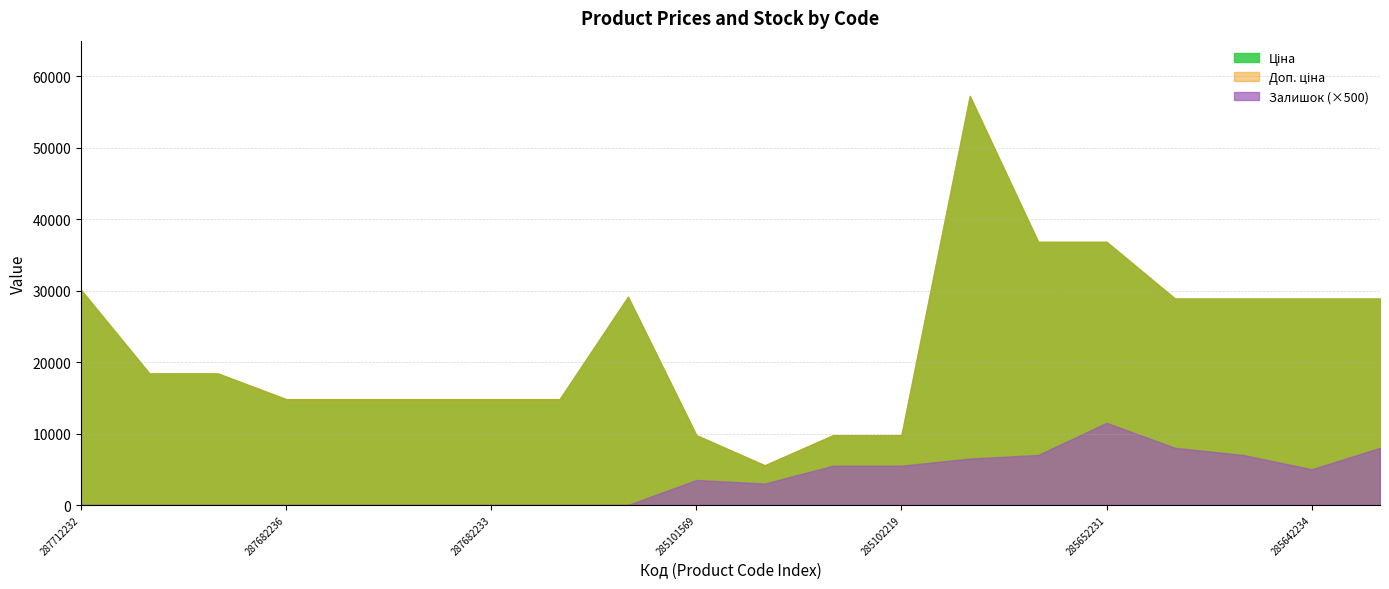

Reading left to right, what are all the values shown in this chart?

Ціна: 287712232=30102.8	287692233=18420.9	287692231=18420.9	287682236=14817.6	287682235=14817.6	287682234=14817.6	287682233=14817.6	287682231=14817.6	287702232=29152.3	285101569=9775.5	10832185=5560.3	285102221=9775.5	285102219=9775.5	285662232=57258.0	285652233=36841.8	285652231=36841.8	285642236=28901.7	285642235=28901.7	285642234=28901.7	285642233=28901.7
Доп. ціна: 287712232=30102.8	287692233=18420.9	287692231=18420.9	287682236=14817.6	287682235=14817.6	287682234=14817.6	287682233=14817.6	287682231=14817.6	287702232=29152.3	285101569=9775.5	10832185=5560.3	285102221=9775.5	285102219=9775.5	285662232=57258.0	285652233=36841.8	285652231=36841.8	285642236=28901.7	285642235=28901.7	285642234=28901.7	285642233=28901.7
Залишок: 287712232=0.0	287692233=0.0	287692231=0.0	287682236=0.0	287682235=0.0	287682234=0.0	287682233=0.0	287682231=0.0	287702232=0.0	285101569=7.0	10832185=6.0	285102221=11.0	285102219=11.0	285662232=13.0	285652233=14.0	285652231=23.0	285642236=16.0	285642235=14.0	285642234=10.0	285642233=16.0